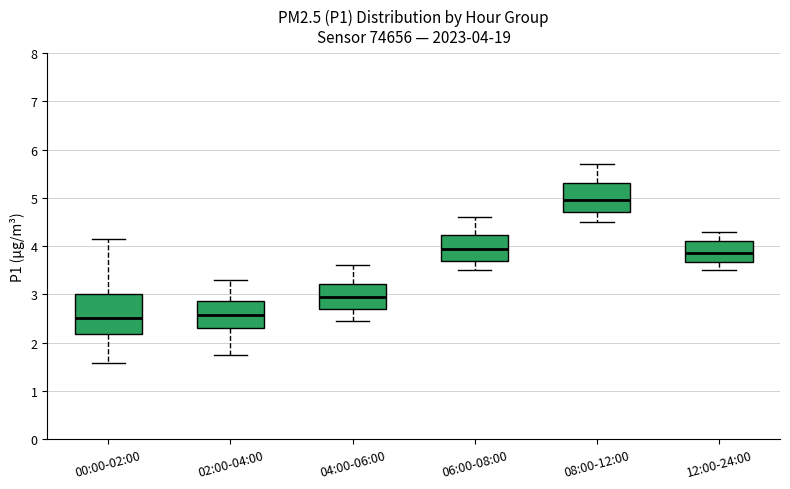

Comparing the boxes themselves (not the whiskers), which one is the tallest?

00:00-02:00